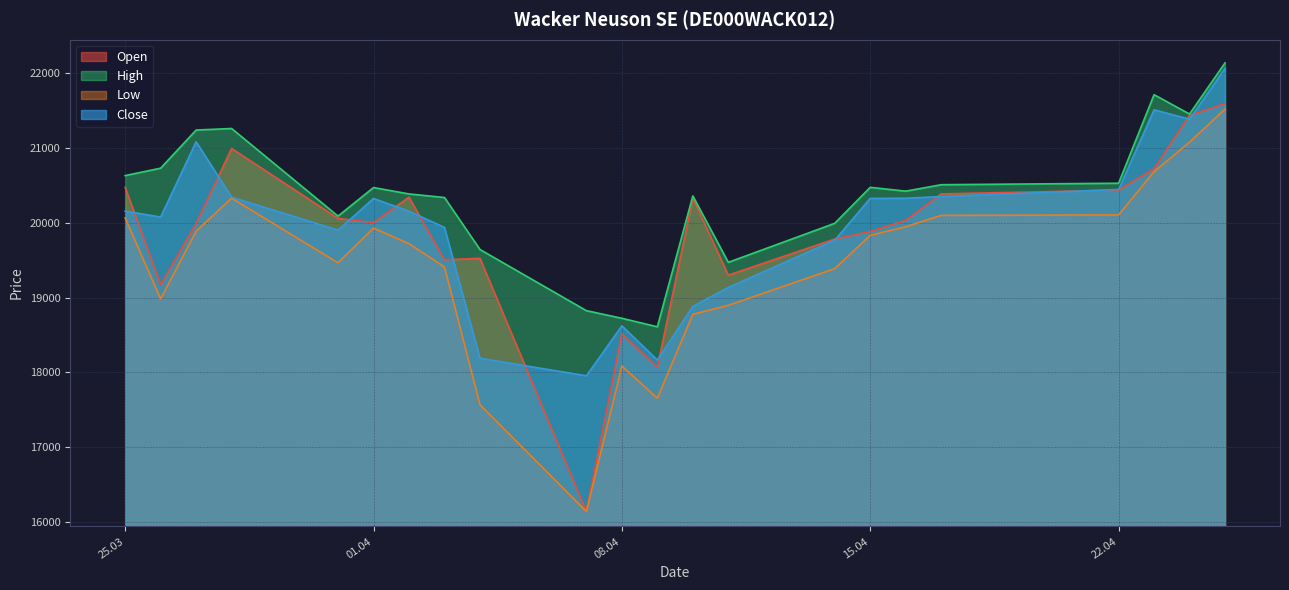

What is the label of the 18th point from the left?

17.04.2025